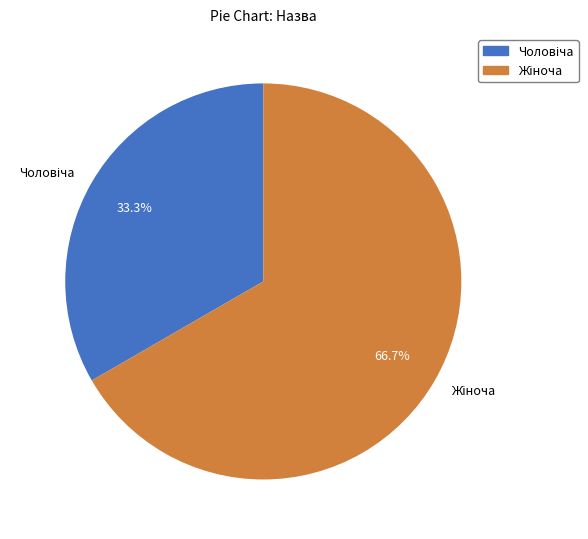

Is there a majority slice in this chart?

Yes